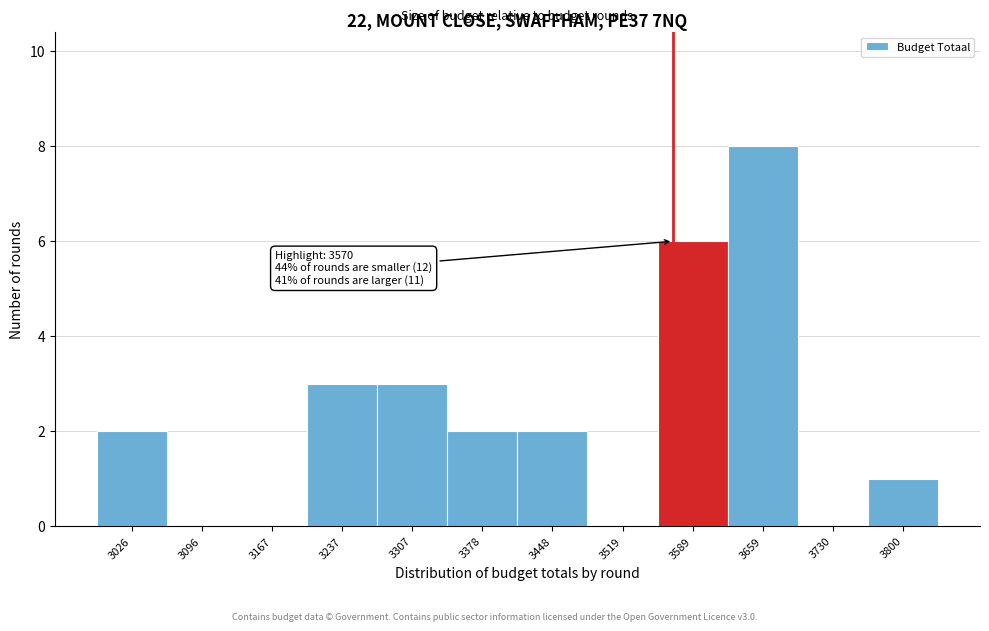

Which range on the x-axis has the tallest bar?

3620 to 3700